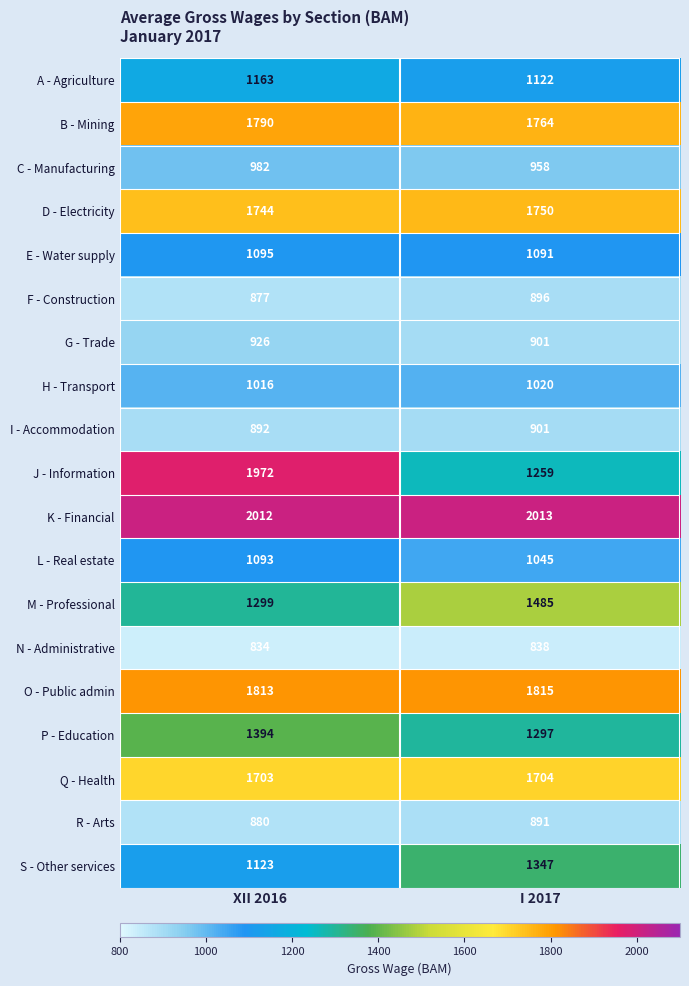

Which label corresponds to the smallest value in the chart?

XII 2016